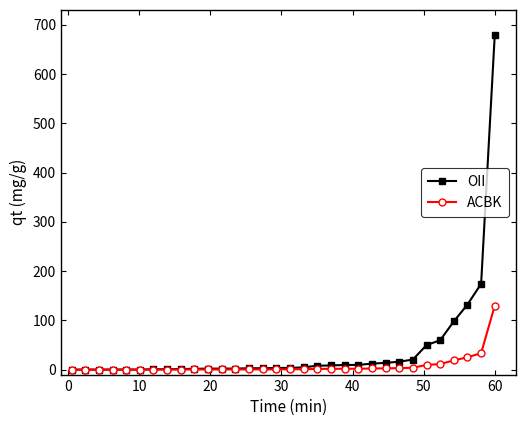

Which series has the largest range (max minus min)?

OII